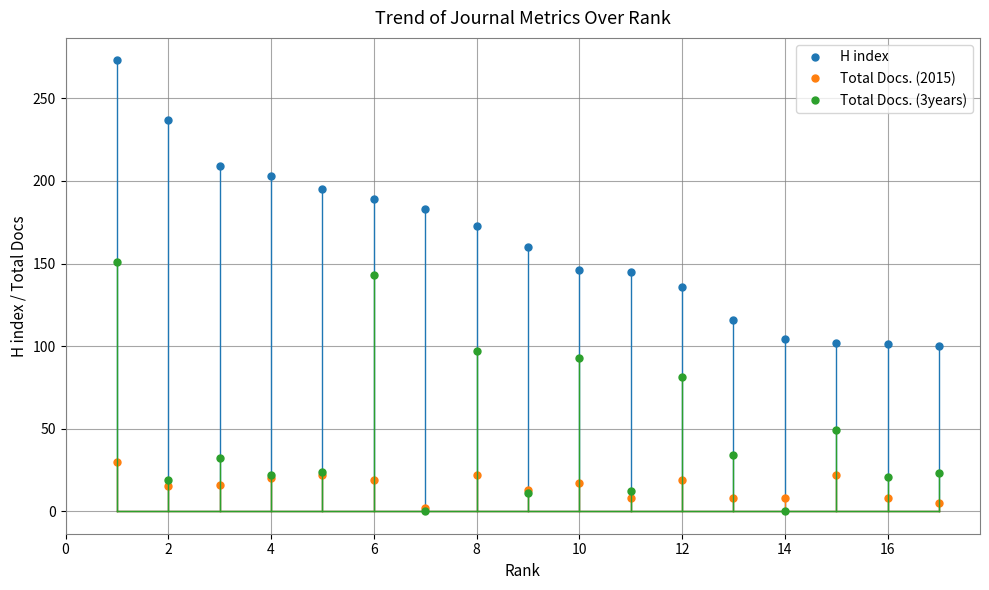

Which series has the largest range (max minus min)?

H index